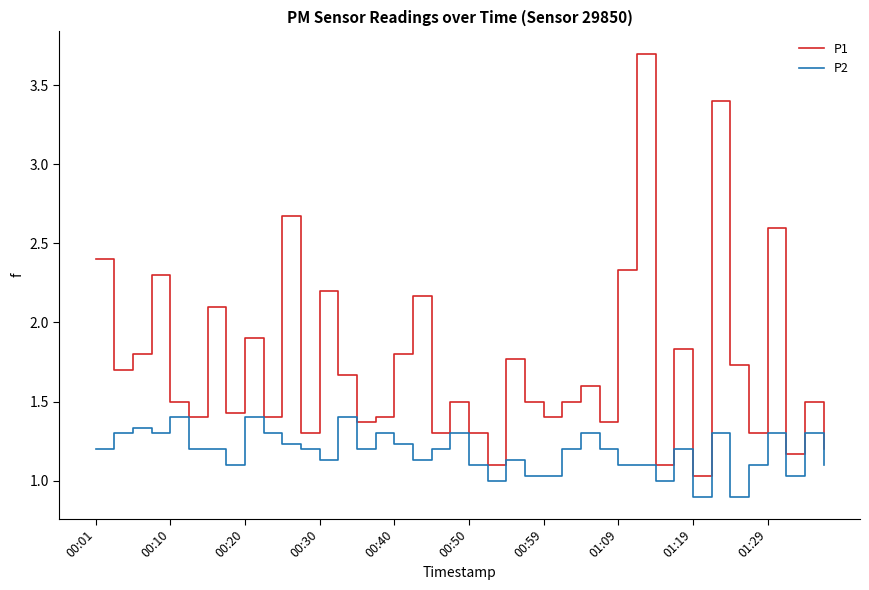

Does the chart display data point markers on the line(s)?

No